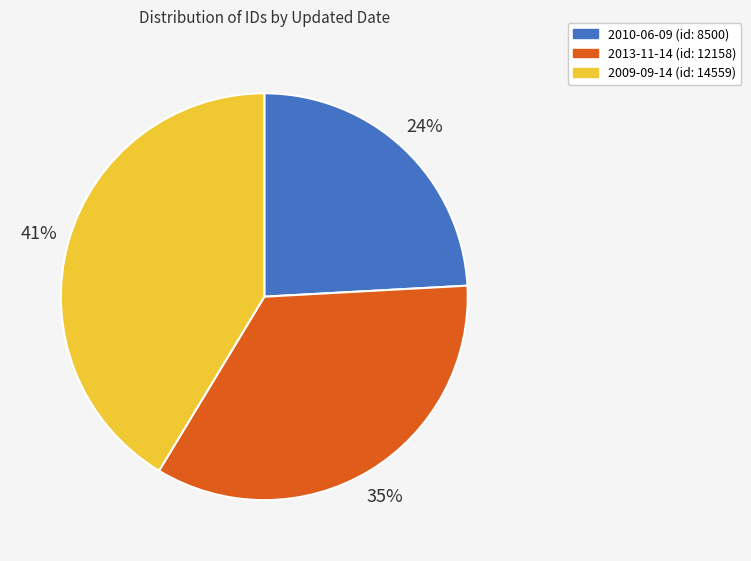

To the nearest percent, what percentage of the pie is 2010-06-09?

24%